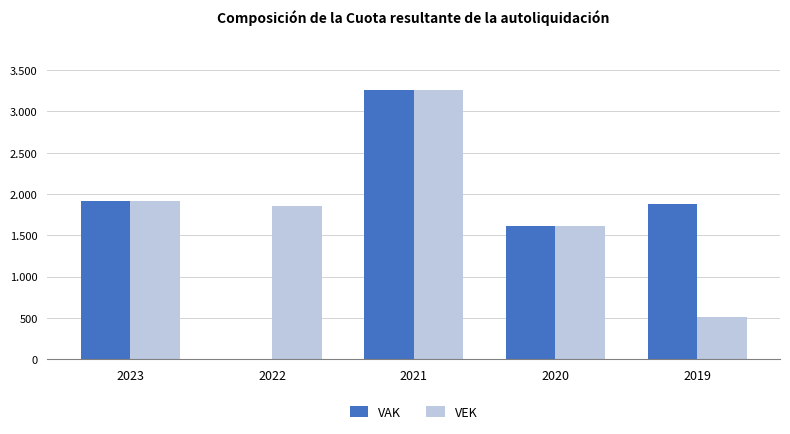

At which category is the sum across all series the highest?

2021